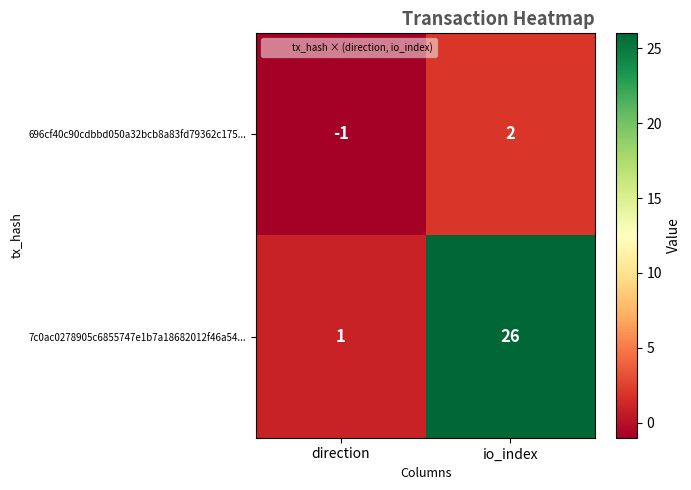

What is the sum of all 7c0ac0278905c6855747e1b7a18682012f46a54... values?

27